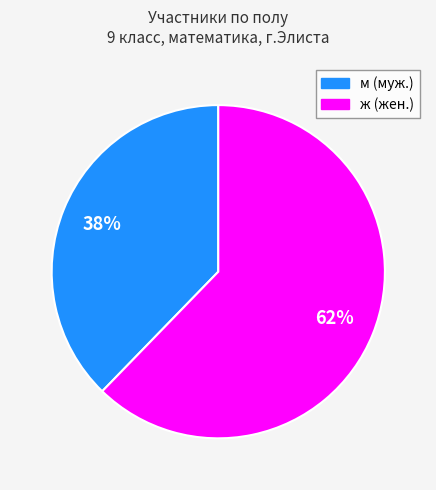

Count the number of slices in the pie.

2